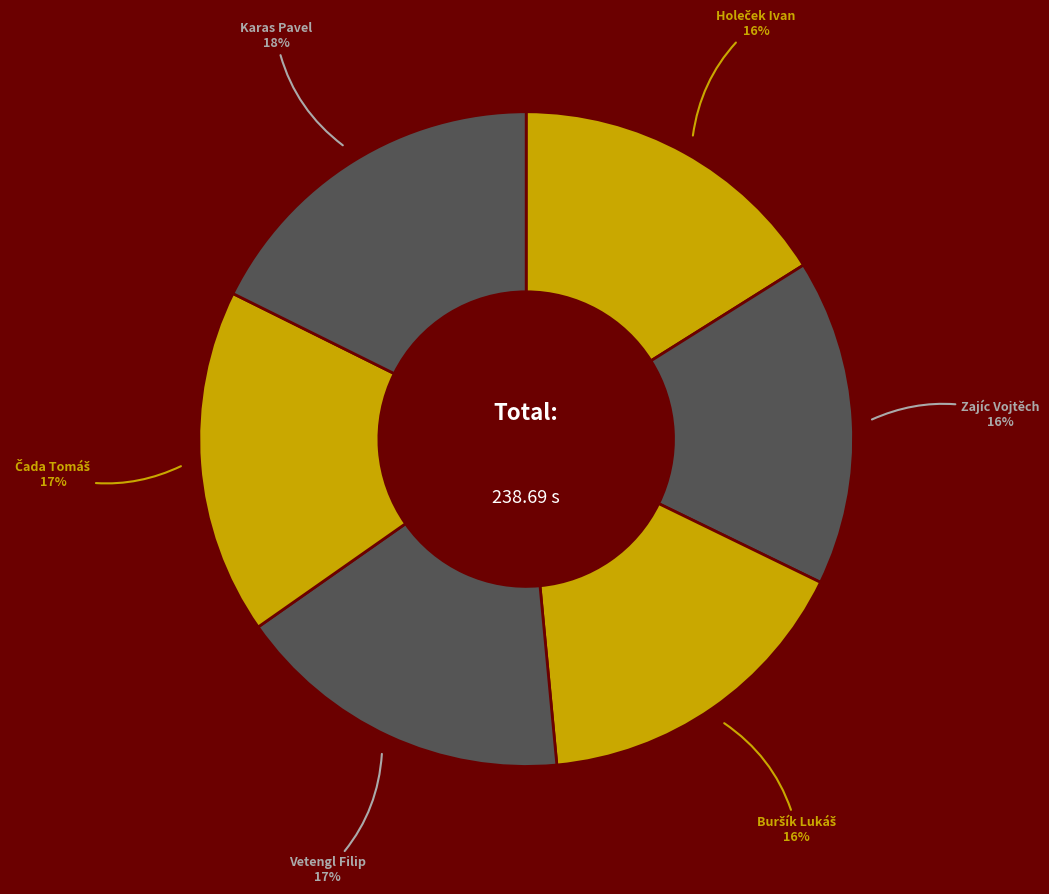

To the nearest percent, what is the average slice percentage?

17%